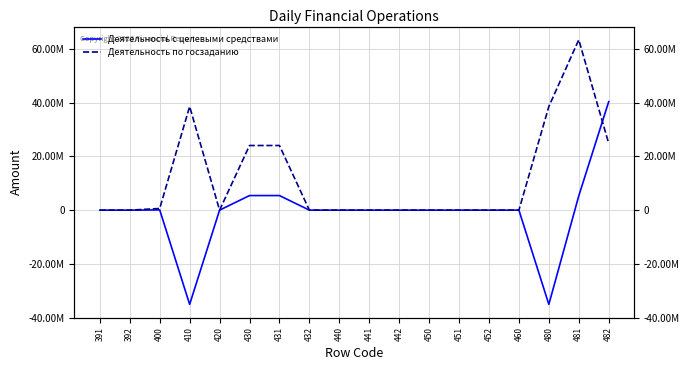

Rank the series by their average value, from lowest to highest.

Деятельность с целевыми средствами, Деятельность по госзаданию